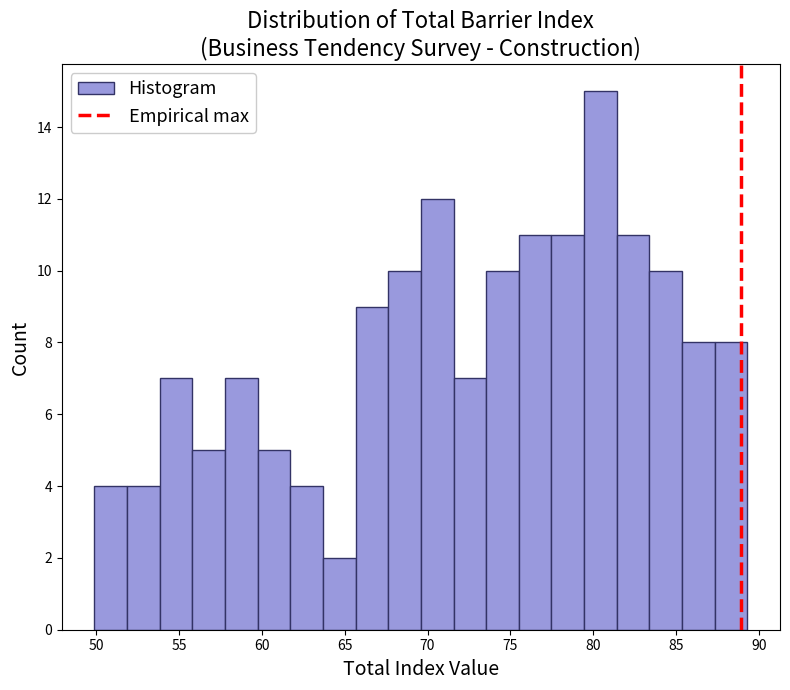

Around what value on the x-axis is the tallest bar? Give the approximate position of its centre, as read against the axis.

80.5